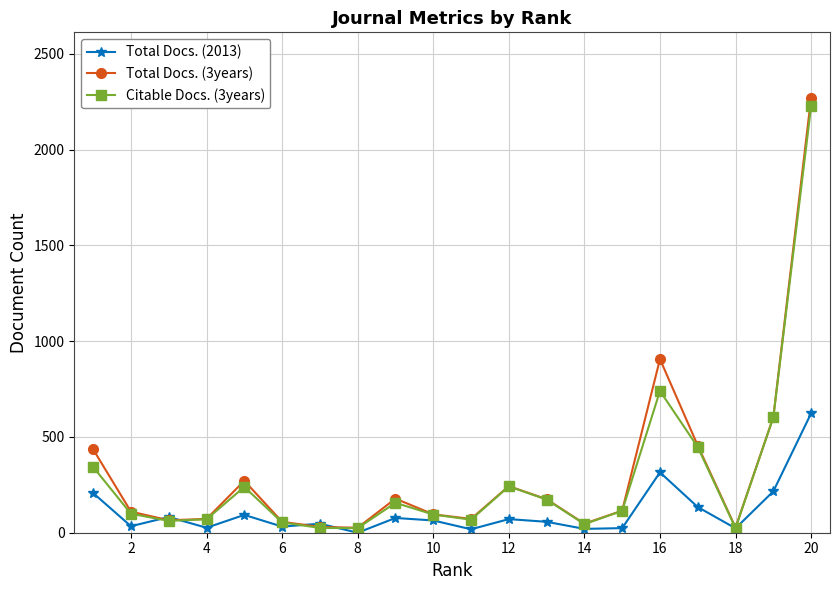

True or false: Total Docs. (2013) has more than 0 points higher than both neighbors.

True